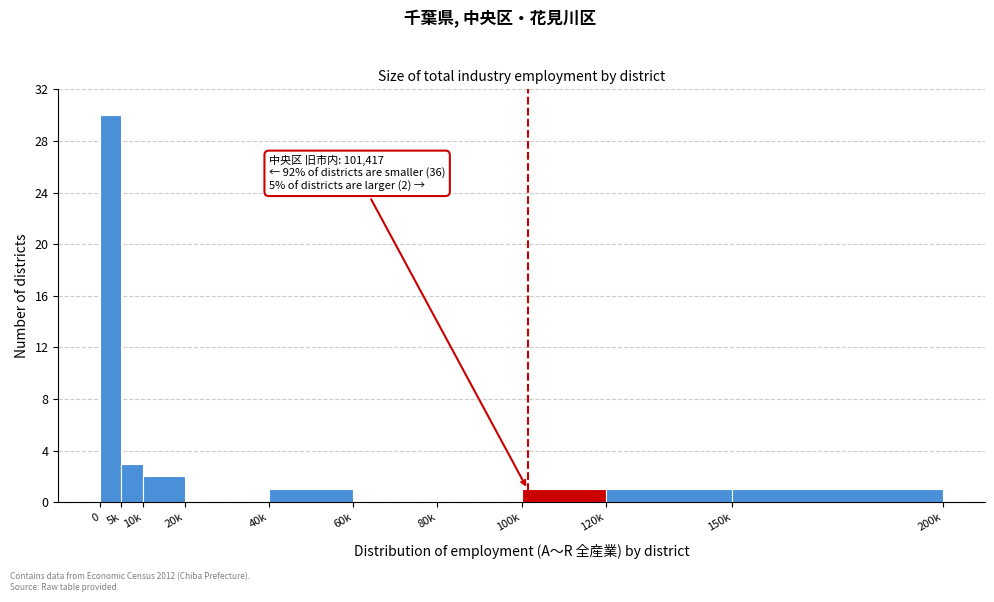

Reading left to right, transcribe all the data shown in this chart.

0=30	5k=3	10k=2	20k=0	40k=1	60k=0	80k=0	100k=1	120k=1	150k=1